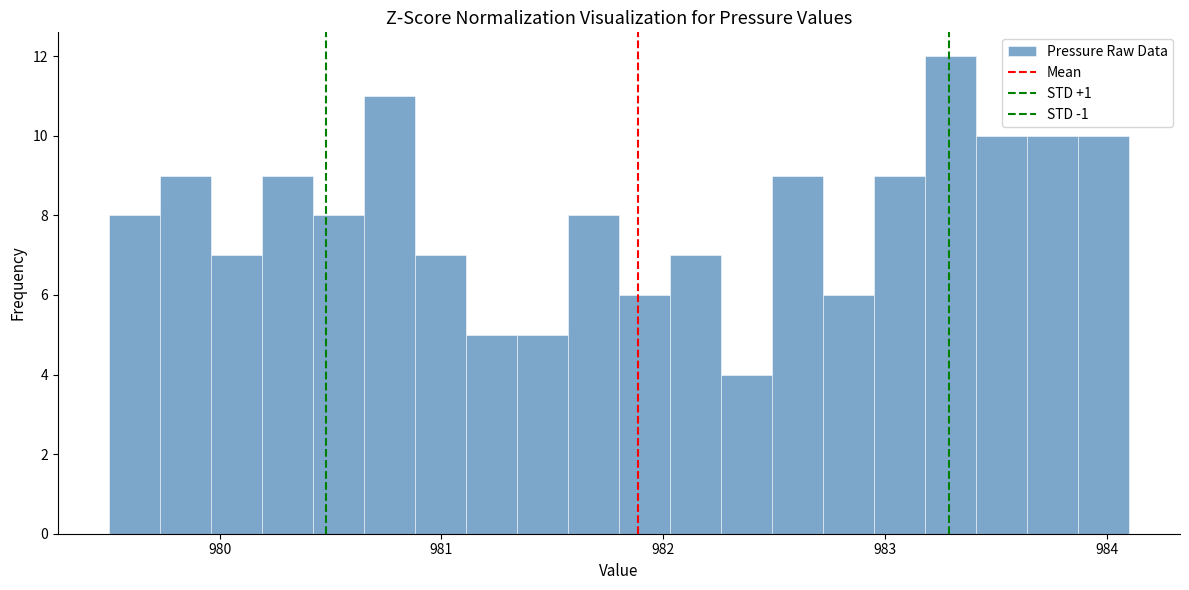

Around what value on the x-axis is the tallest bar? Give the approximate position of its centre, as read against the axis.

983.3